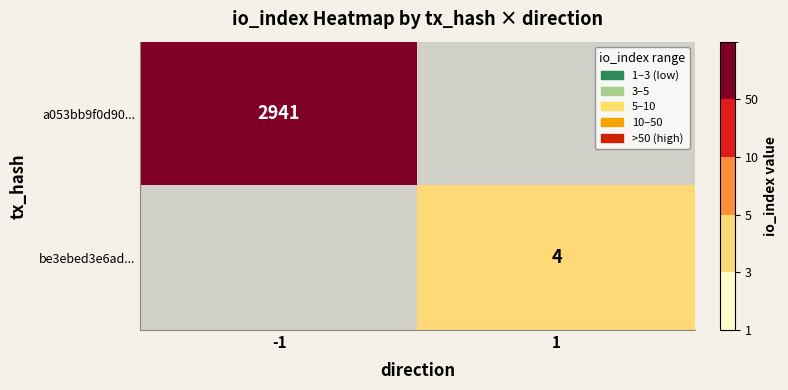

Is it true that a053bb9f0d90... equals 4036 at -1?

False